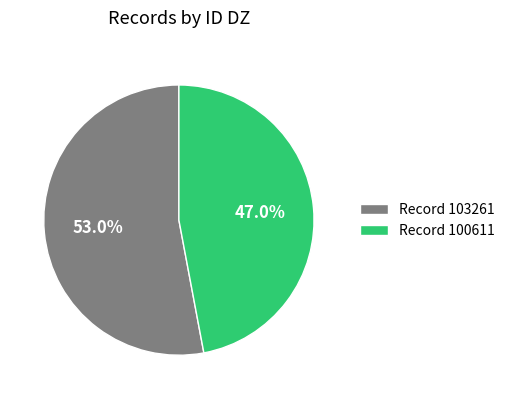

To the nearest percent, what is the difference between the largest and smallest slice percentages?

6%